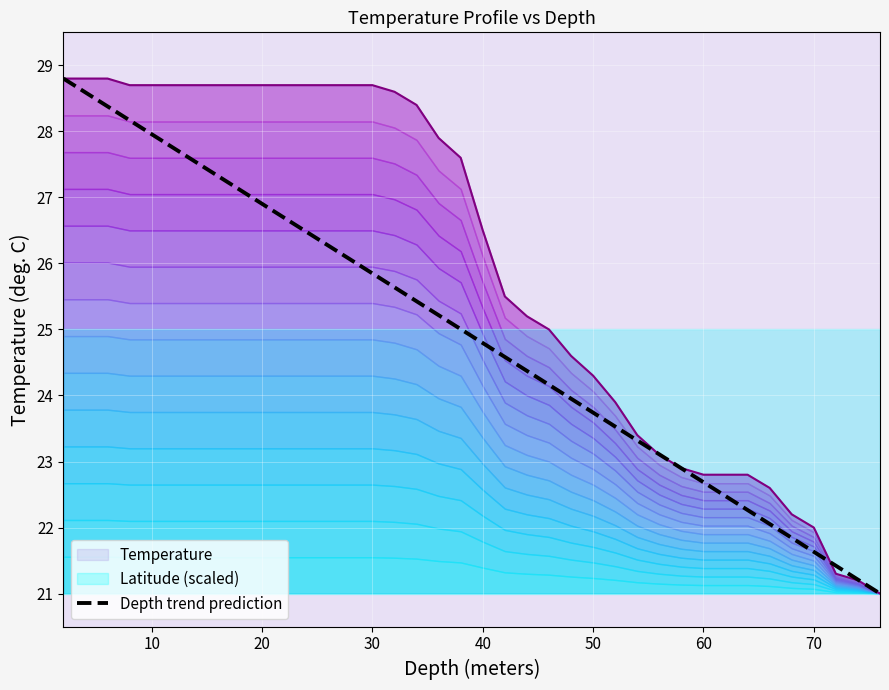

What is the maximum value for Depth trend prediction?

28.8